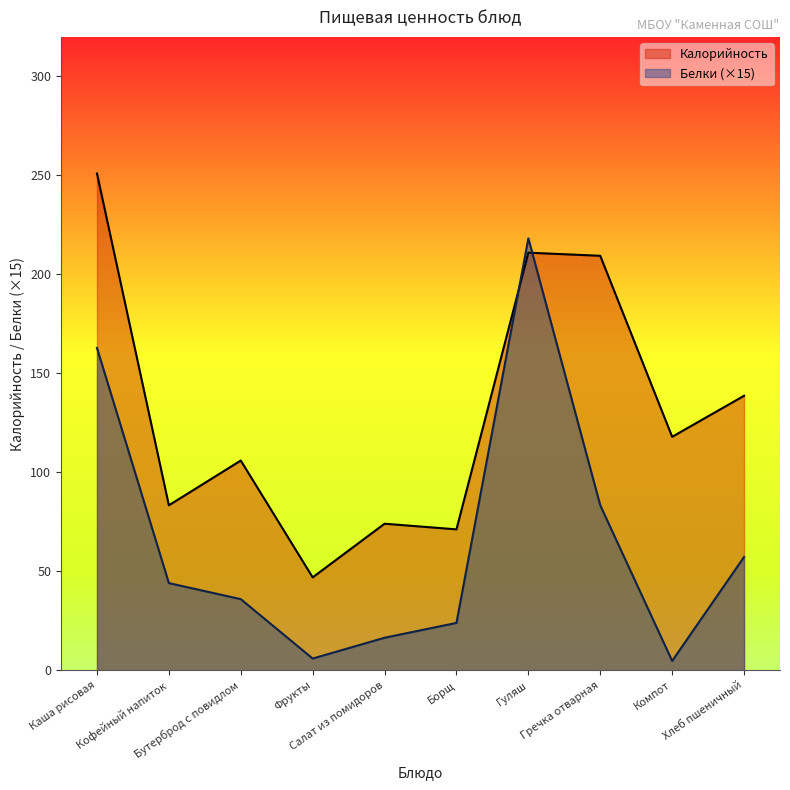

What is the spread (max minus min) of values at Фрукты?

41.0